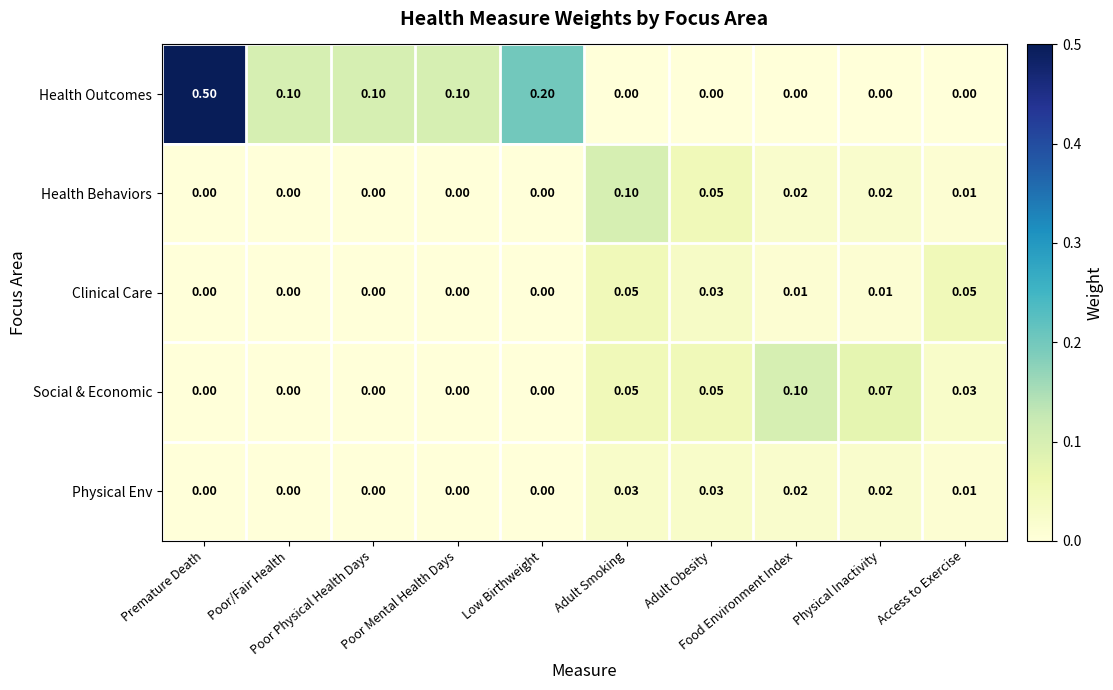

Which series has the largest total across all categories?

Health Outcomes